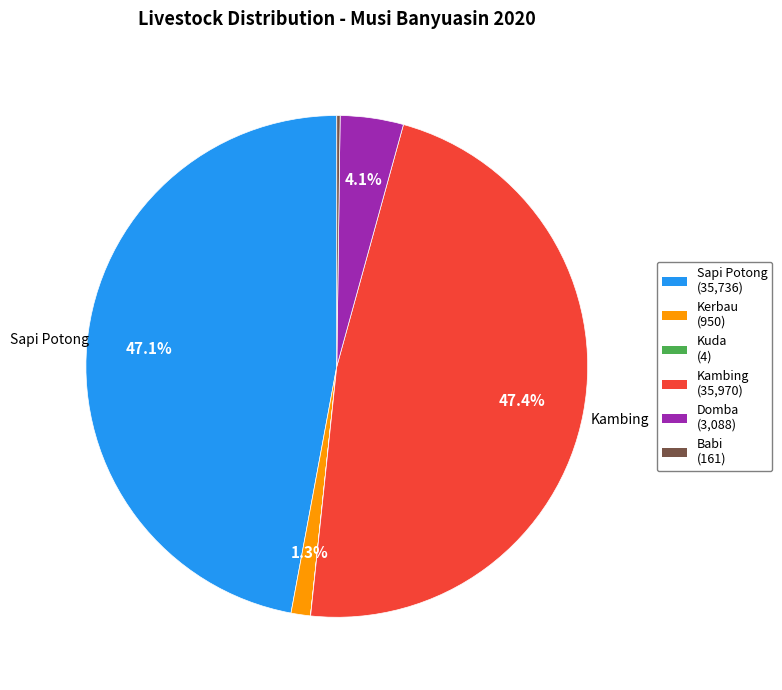

Which has a higher value, Kerbau or Sapi Potong?

Sapi Potong